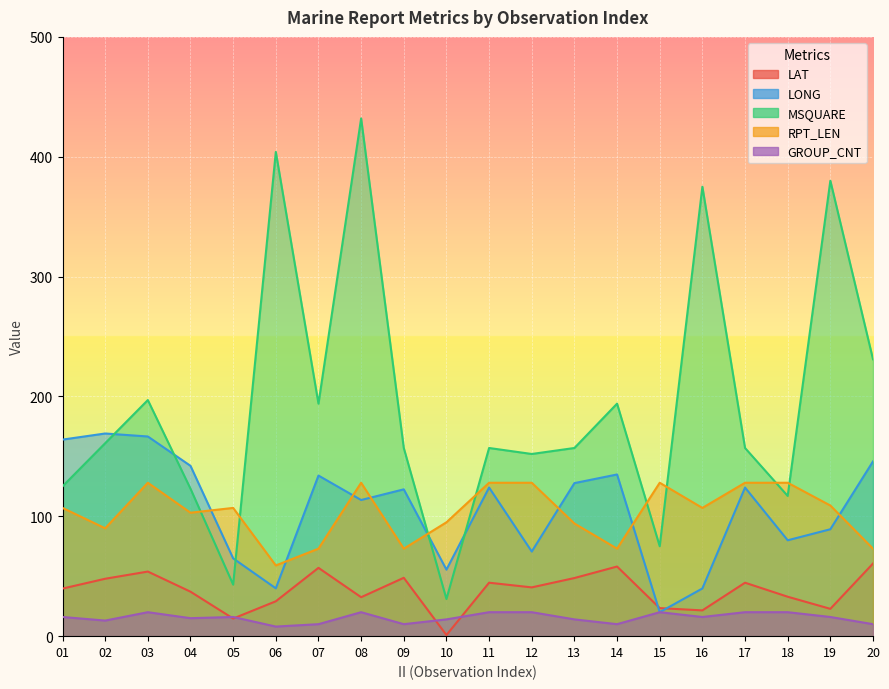

True or false: LAT has a value of 48.0 at 08.

False